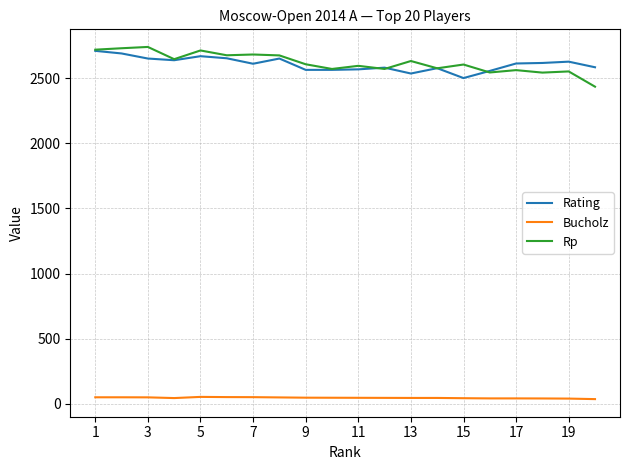

What is the difference between the maximum and second lowest values in the Rp series?

197.0